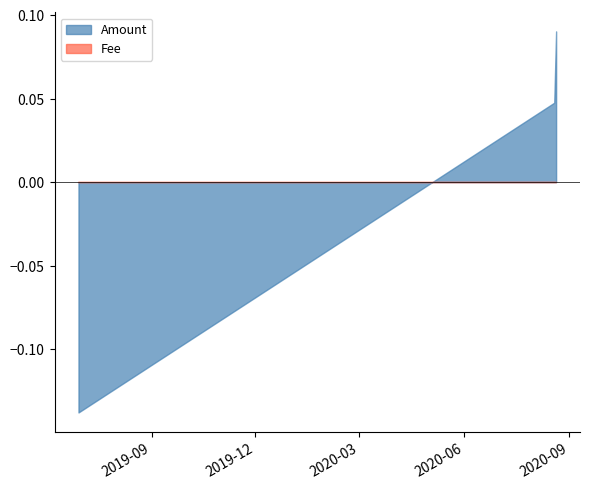

Does the chart have visible grid lines?

No